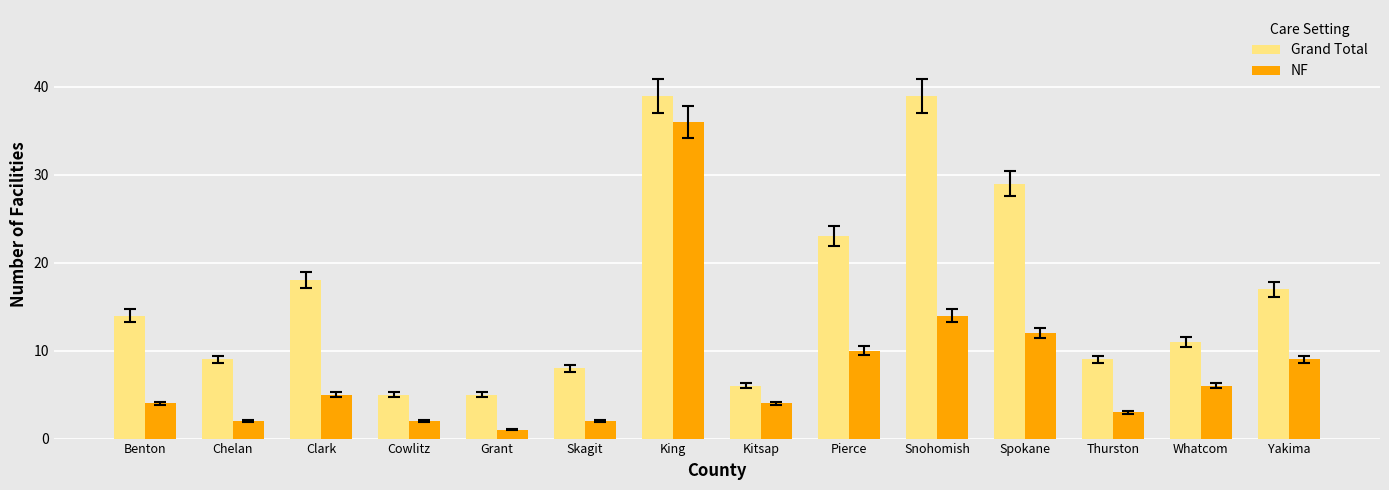

What is the sum of the NF values at Cowlitz and Snohomish?

16